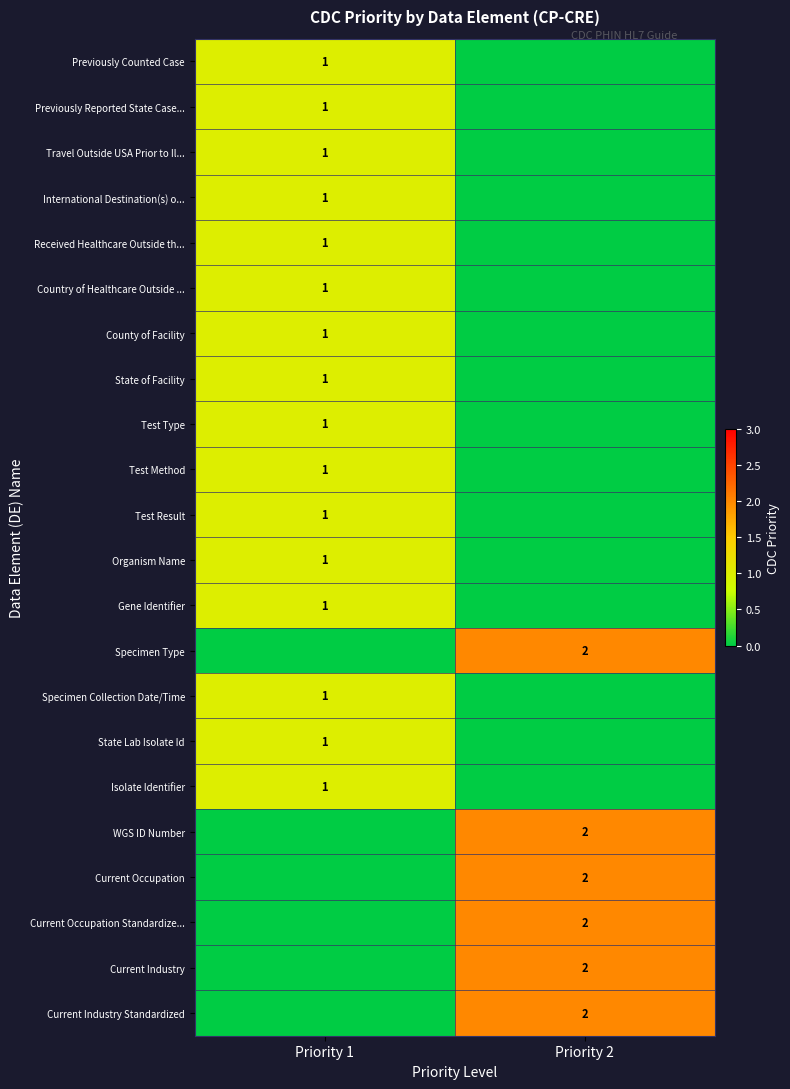

True or false: International Destination(s) o... has a value of 1 at Priority 1.

True